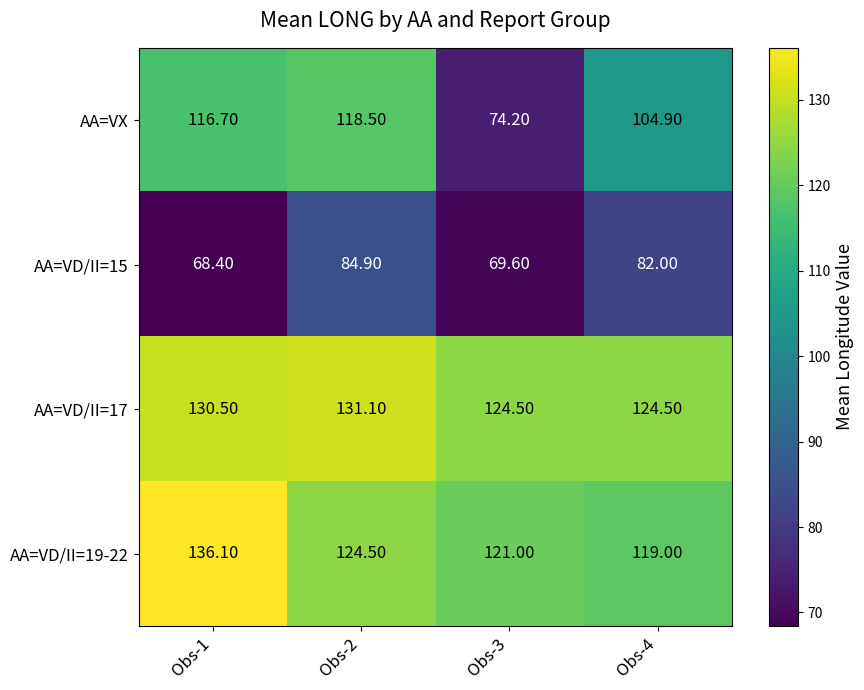

List the series in order of their peak value, highest first.

AA=VD/II=19-22, AA=VD/II=17, AA=VX, AA=VD/II=15